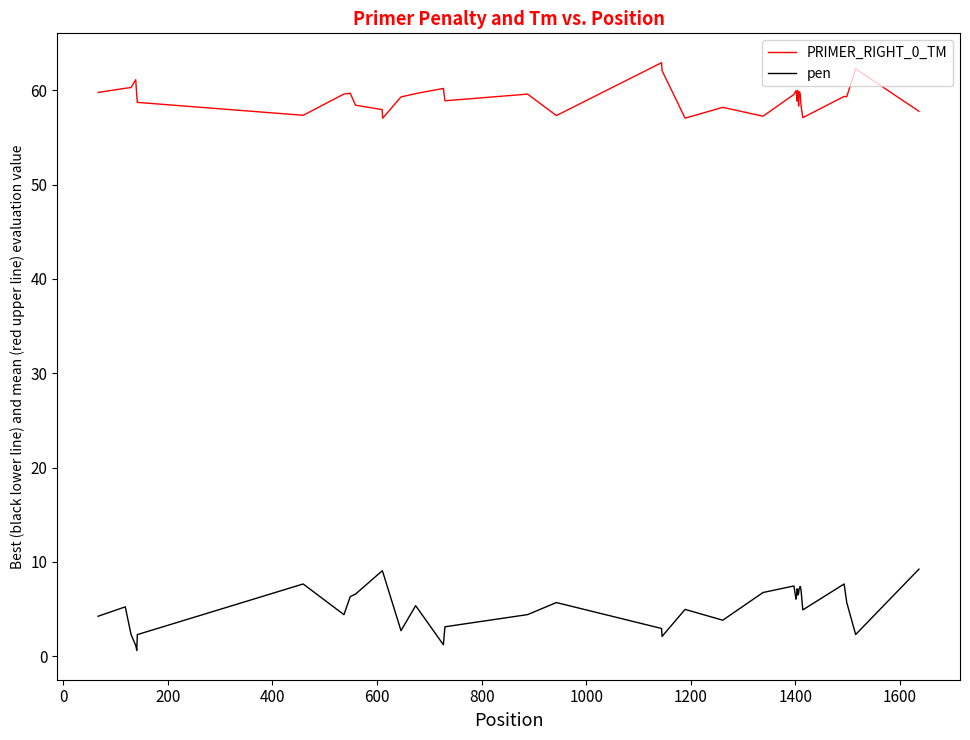

What is the maximum value for pen?

9.2